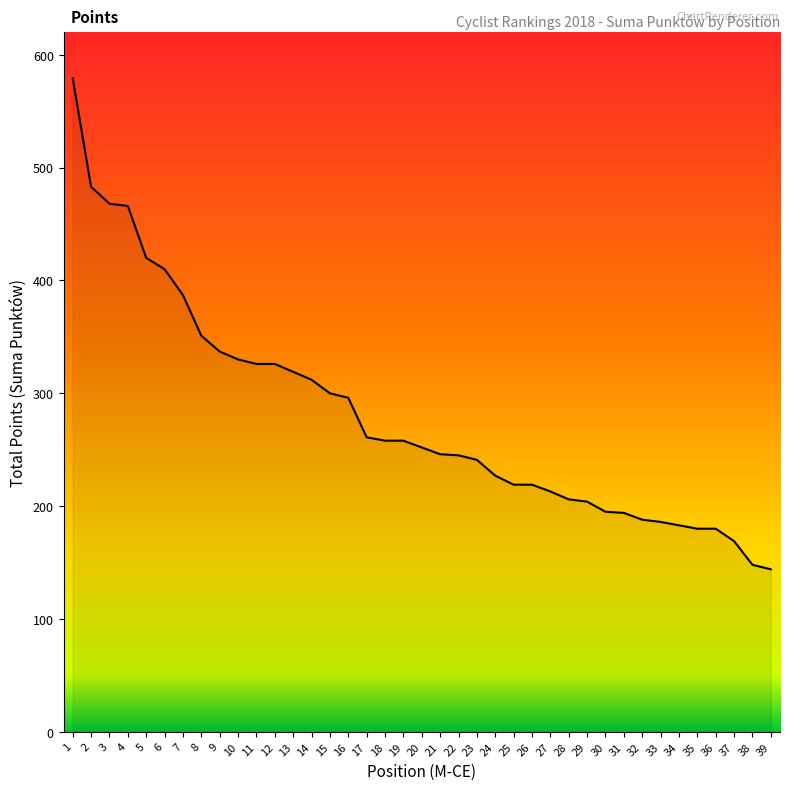

At which label is the value closest to 361?

8